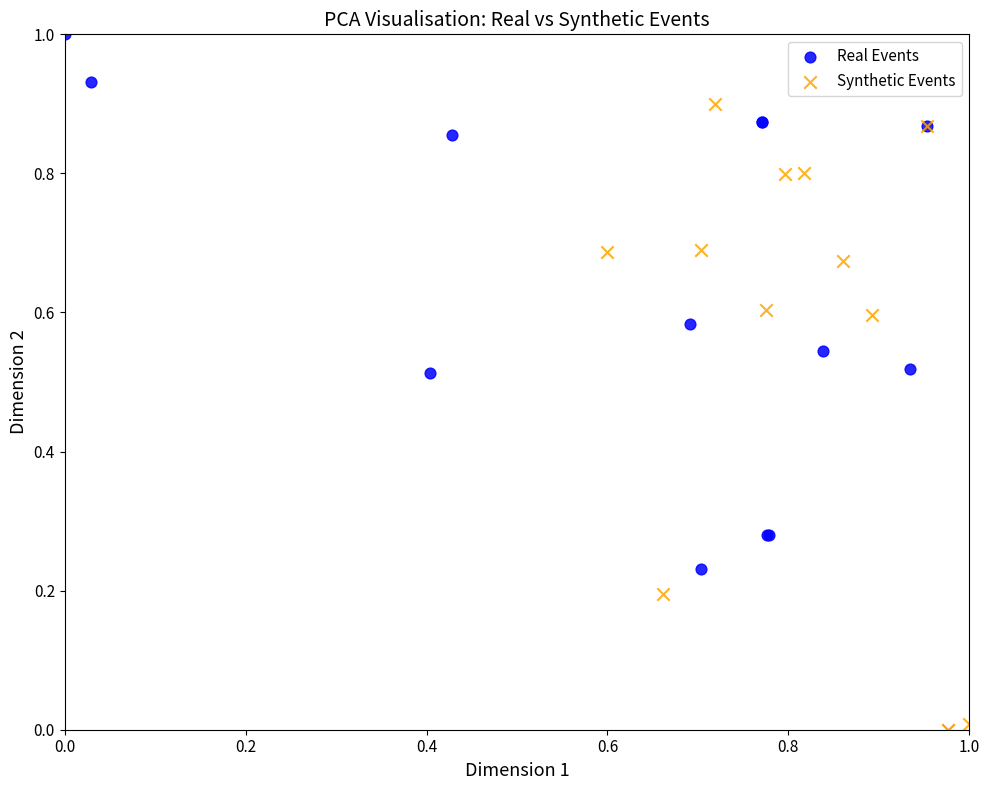

Which series has the widest spread of Y values?

Synthetic Events